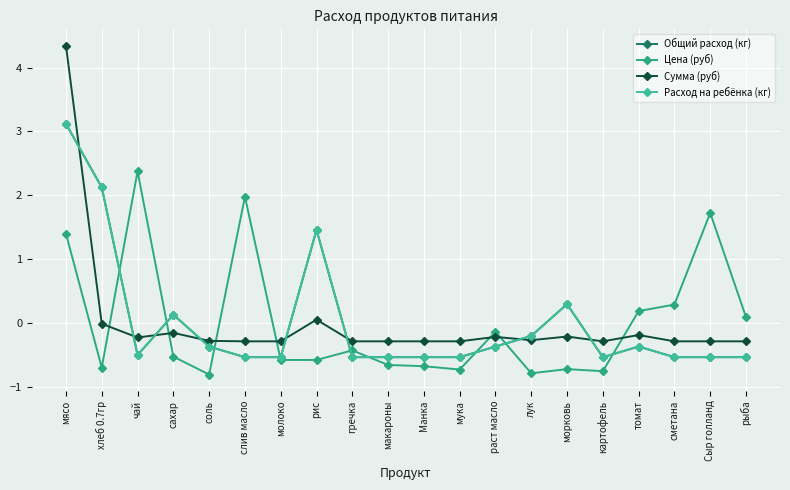

How many data points in Общий расход (кг) are less than 0?

15